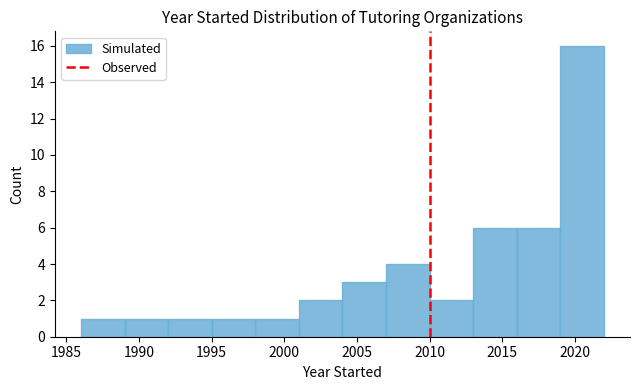

Reading left to right, transcribe this chart: for each bar, give the range it covers on the x-axis and its height. The values are not printed on the chart, so give them approximately, as read against the axis.

1986 to 1989: 1
1989 to 1992: 1
1992 to 1995: 1
1995 to 1998: 1
1998 to 2001: 1
2001 to 2004: 2
2004 to 2007: 3
2007 to 2010: 4
2010 to 2013: 2
2013 to 2016: 6
2016 to 2019: 6
2019 to 2022: 16